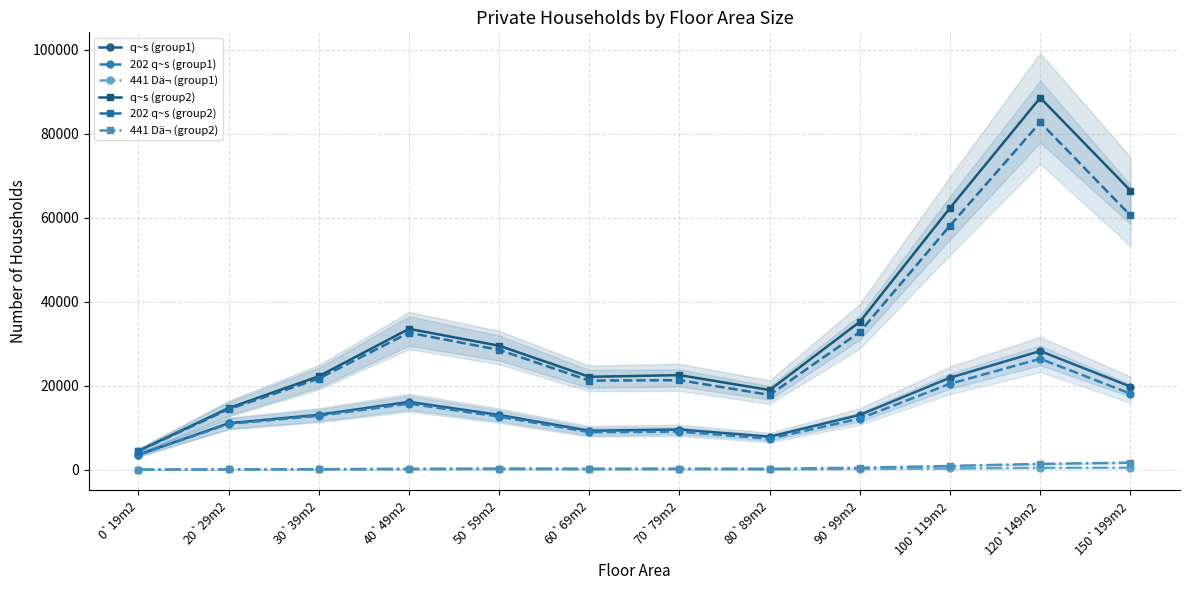

Reading right to left, what are all the values shown in this chart?

q~s (group1): 19807	28268	21919	13055	7872	9571	9279	13045	16161	13092	11066	3554
202 q~s (group1): 18130	26422	20480	12181	7399	9068	8939	12647	15741	12833	10913	3508
441 Dä¬ (group1): 475	441	292	165	84	107	90	118	103	69	50	23
q~s (group2): 66507	88599	62361	35238	18982	22530	22130	29541	33556	22256	14663	4480
202 q~s (group2): 60578	82749	58156	32796	17819	21331	21226	28548	32629	21696	14402	4411
441 Dä¬ (group2): 1673	1382	896	473	214	264	245	275	223	133	76	24